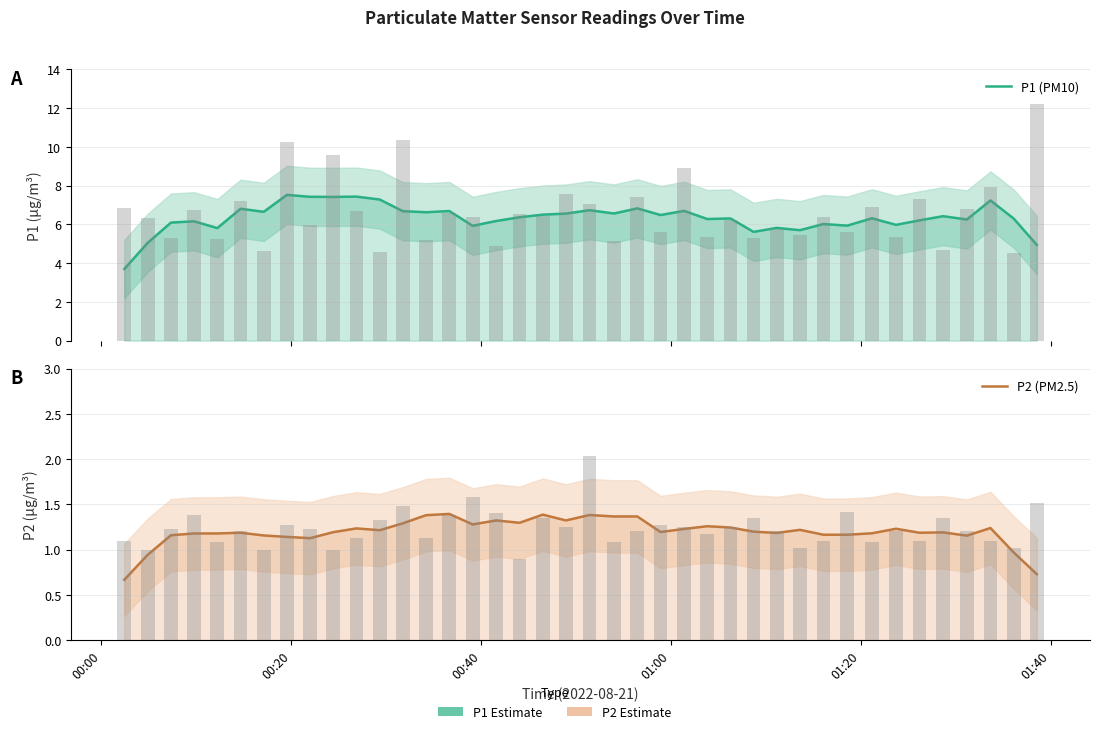

How many values in the P2 (PM2.5) series are below 1?

4